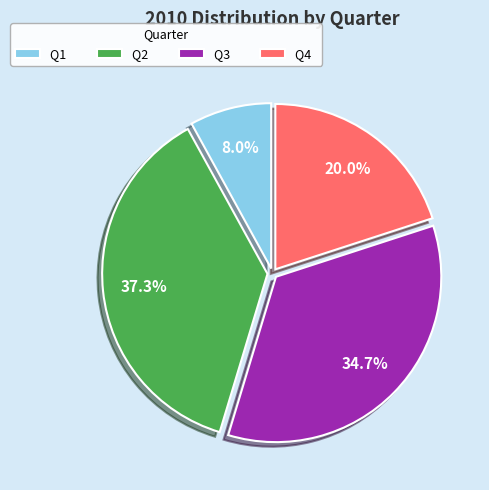

Is Q2 the majority of the pie?

No